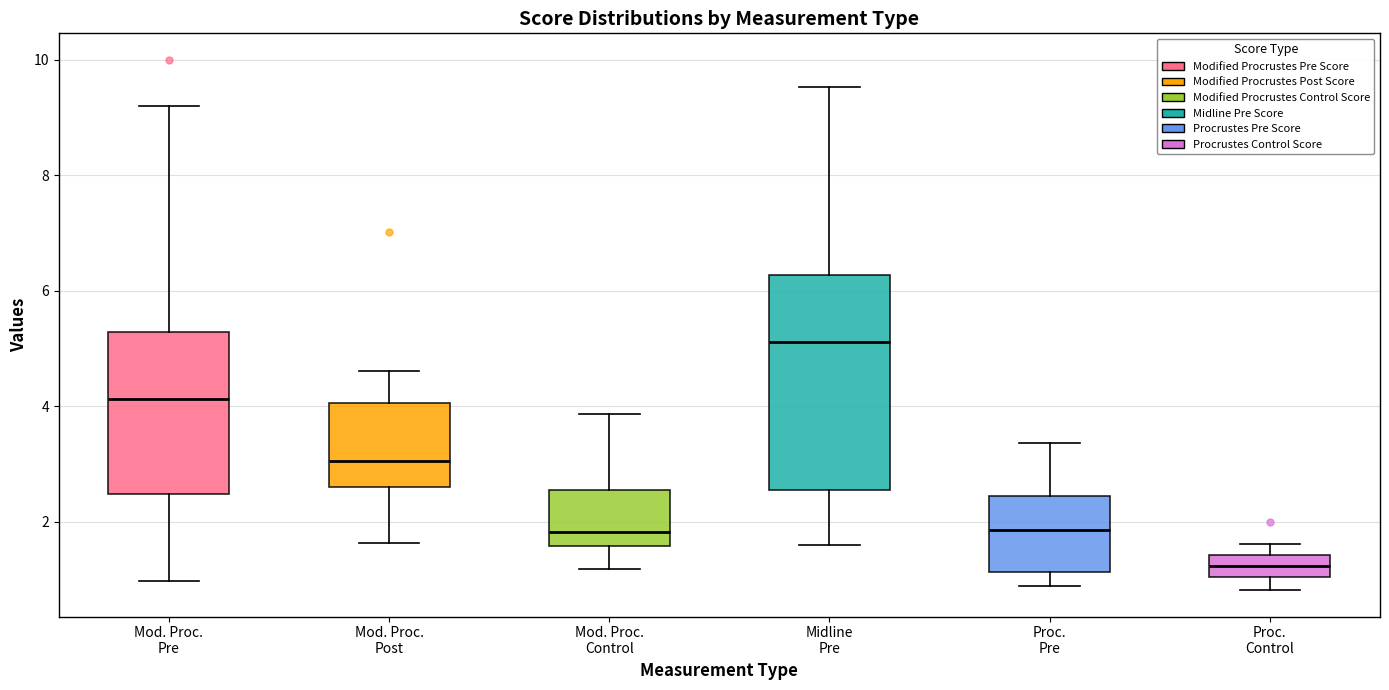

Which box's median line is the lowest?

Proc. Control